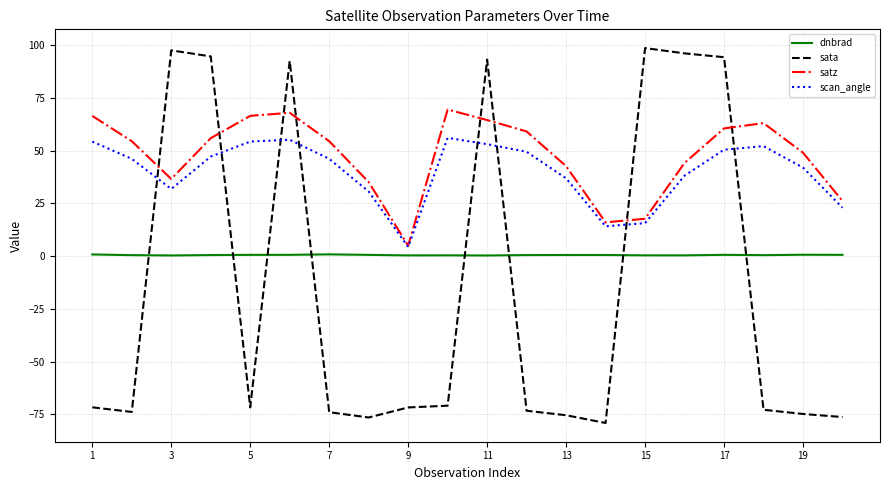

What is the sum of all scan_angle values?

800.4